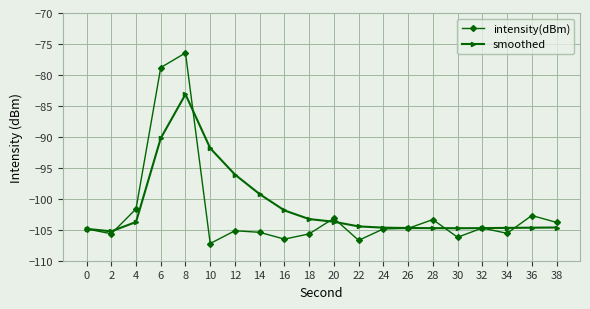

What is the value of the smoothed point at the 17th from the left?

-104.7